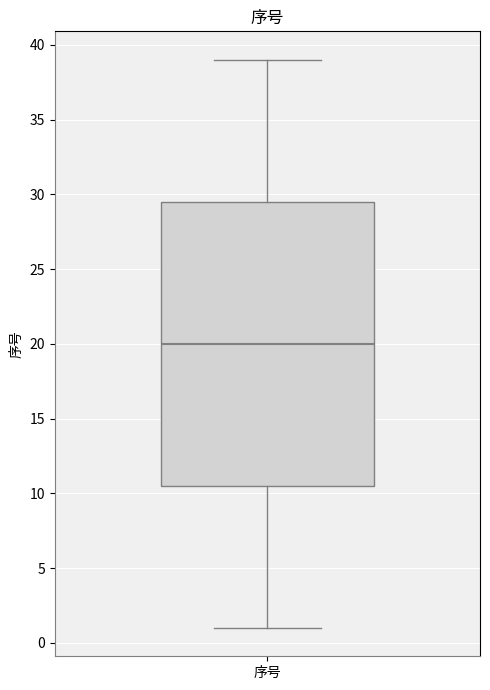

Transcribe this box plot: give where the median line is, the range the box spans, and where the two whiskers end, as read against the y-axis. The values are not printed on the chart, so give them approximately, as read against the axis.

median 20.0, box 10.5 to 29.5, whiskers 1.0 to 39.0